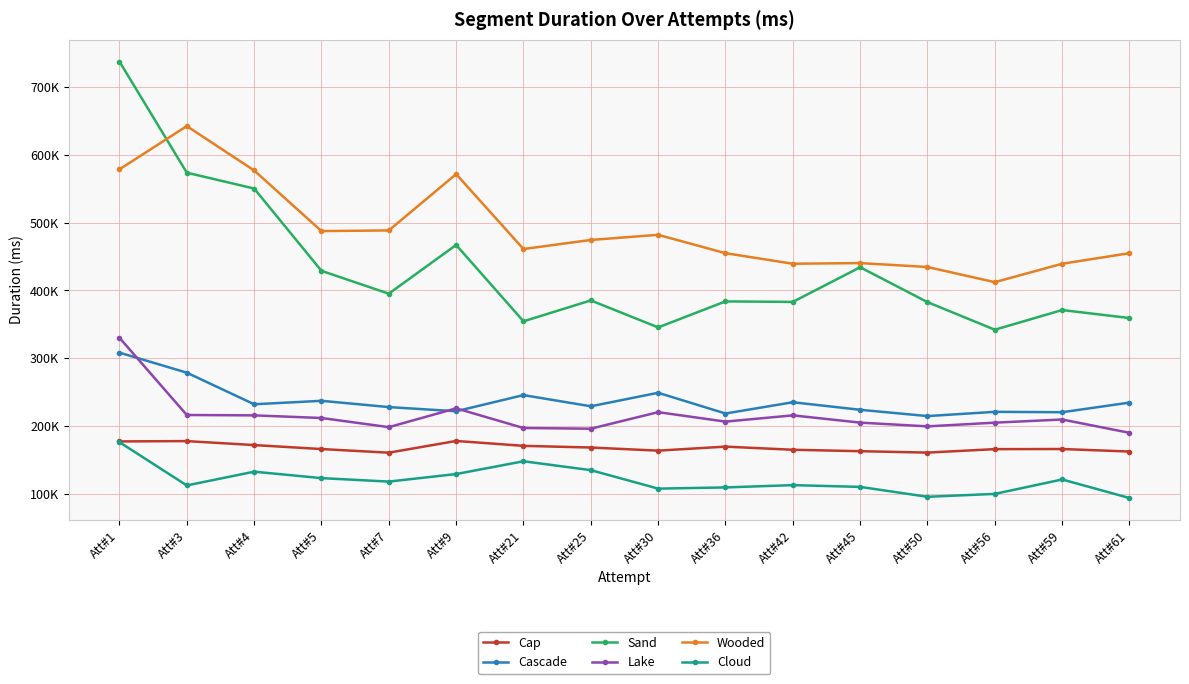

Reading right to left, extract all data points from this chart.

Cap: Att#61=162611	Att#59=166319	Att#56=166147	Att#50=161051	Att#45=163111	Att#42=165225	Att#36=169851	Att#30=163930	Att#25=168531	Att#21=171004	Att#9=178201	Att#7=160918	Att#5=166273	Att#4=172139	Att#3=177987	Att#1=177524
Cascade: Att#61=234719	Att#59=220565	Att#56=221119	Att#50=214857	Att#45=224120	Att#42=235247	Att#36=218651	Att#30=249198	Att#25=229285	Att#21=245766	Att#9=221984	Att#7=228112	Att#5=237362	Att#4=232263	Att#3=278836	Att#1=308354
Sand: Att#61=359323	Att#59=371105	Att#56=342094	Att#50=382752	Att#45=434164	Att#42=383104	Att#36=383829	Att#30=345506	Att#25=385278	Att#21=354501	Att#9=467009	Att#7=395210	Att#5=428856	Att#4=550139	Att#3=573504	Att#1=737278
Lake: Att#61=190190	Att#59=209816	Att#56=205163	Att#50=199691	Att#45=205215	Att#42=215934	Att#36=206702	Att#30=220632	Att#25=196272	Att#21=197286	Att#9=226274	Att#7=198540	Att#5=212046	Att#4=215897	Att#3=216451	Att#1=330222
Wooded: Att#61=454887	Att#59=439327	Att#56=412179	Att#50=434510	Att#45=440298	Att#42=439327	Att#36=454887	Att#30=481946	Att#25=474382	Att#21=461007	Att#9=571390	Att#7=488394	Att#5=487469	Att#4=576813	Att#3=642170	Att#1=578417
Cloud: Att#61=94094	Att#59=121457	Att#56=100198	Att#50=95925	Att#45=110526	Att#42=113113	Att#36=109745	Att#30=107970	Att#25=135202	Att#21=148270	Att#9=129448	Att#7=118327	Att#5=123441	Att#4=132937	Att#3=112666	Att#1=176435